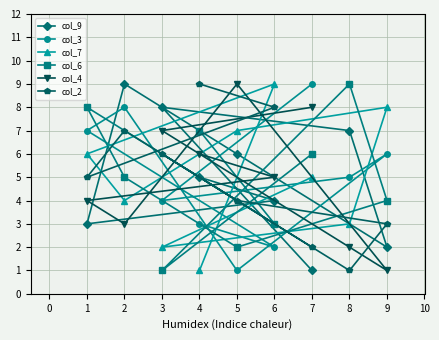

What are all the series names shown in the legend?

col_9, col_3, col_7, col_6, col_4, col_2